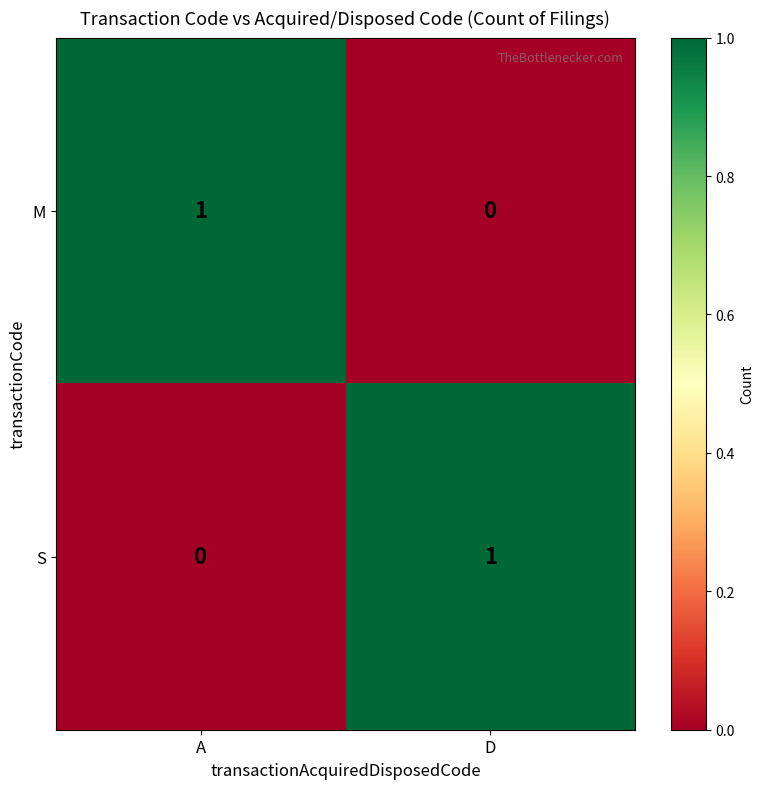

Is the value of S at D greater than the value of M at D?

Yes